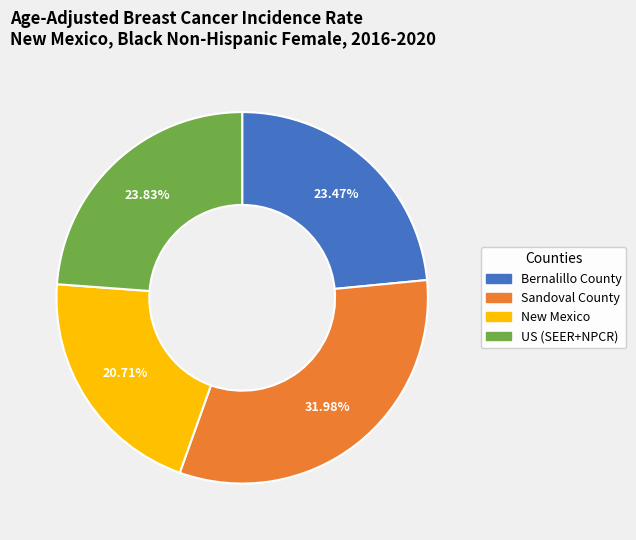

What is the total percentage of Bernalillo County and Sandoval County?

55.5%